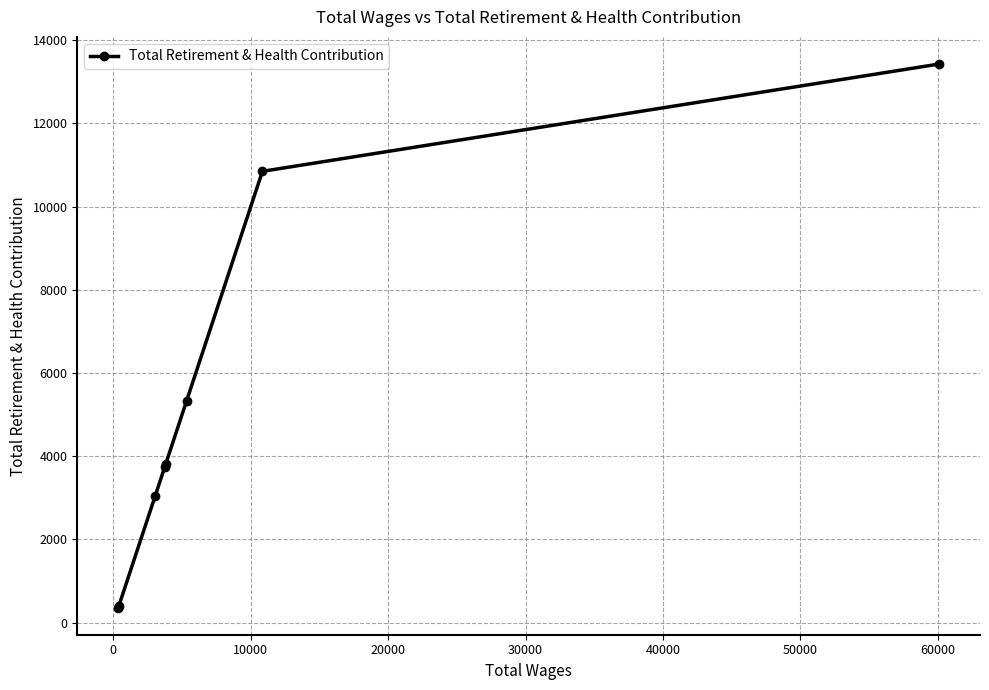

What is the value of the 2nd point from the left?

408